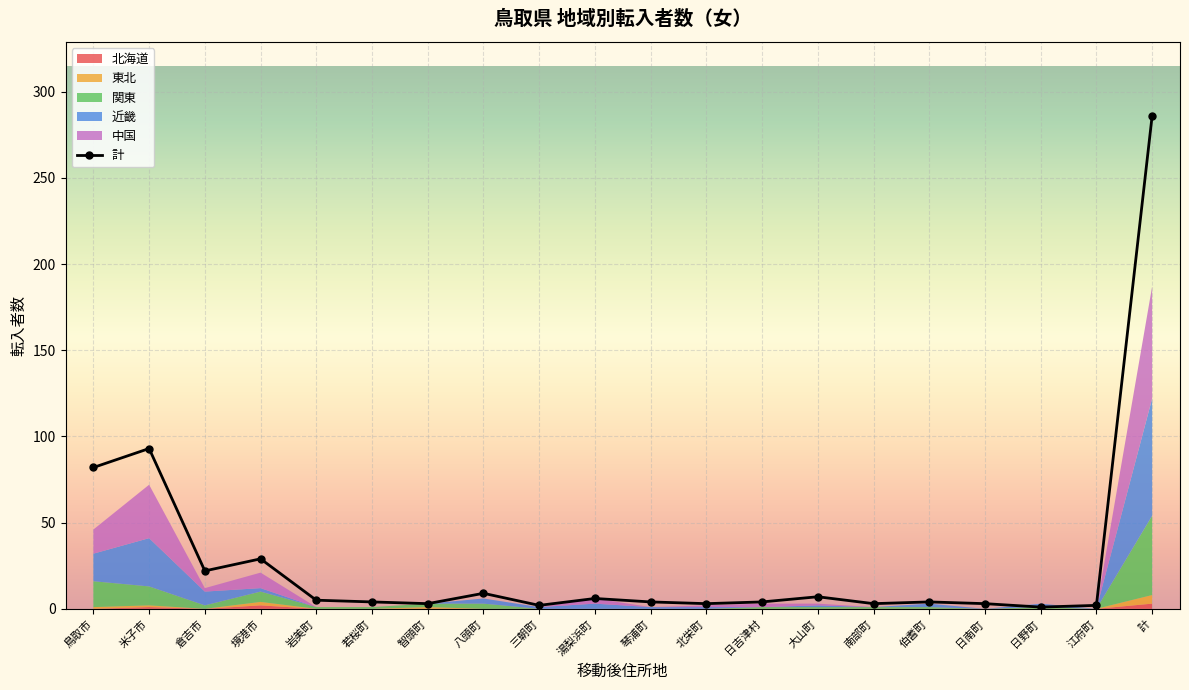

List the labels in order of value, smallest first.

日野町, 三朝町, 江府町, 智頭町, 北栄町, 南部町, 日南町, 若桜町, 琴浦町, 日吉津村, 伯耆町, 岩美町, 湯梨浜町, 大山町, 八頭町, 倉吉市, 境港市, 鳥取市, 米子市, 計